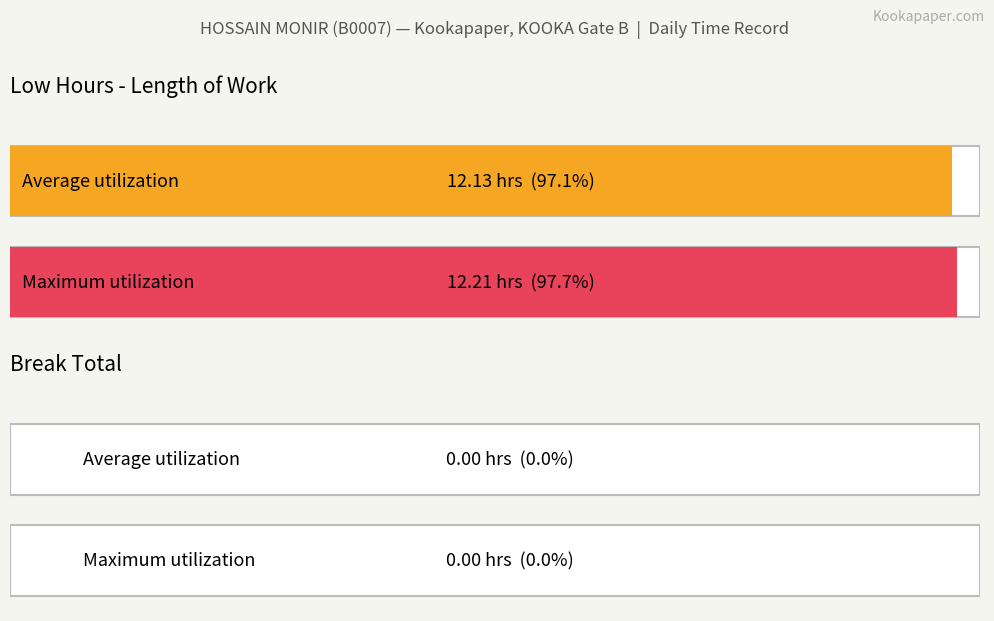

Which series has the largest total across all categories?

Low